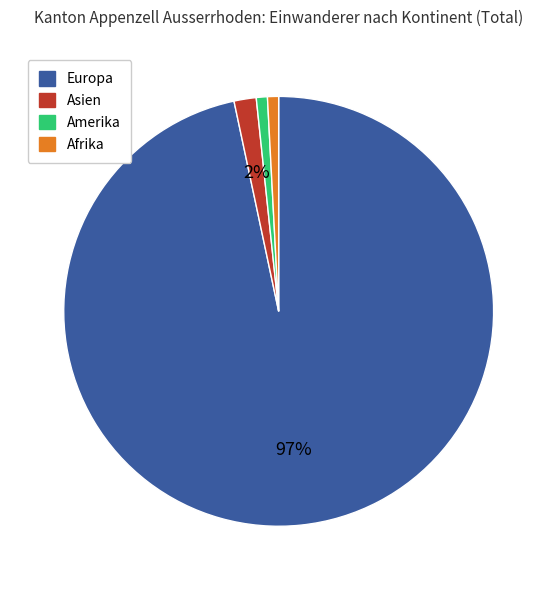

Is it true that Europa is 97% of the pie?

True